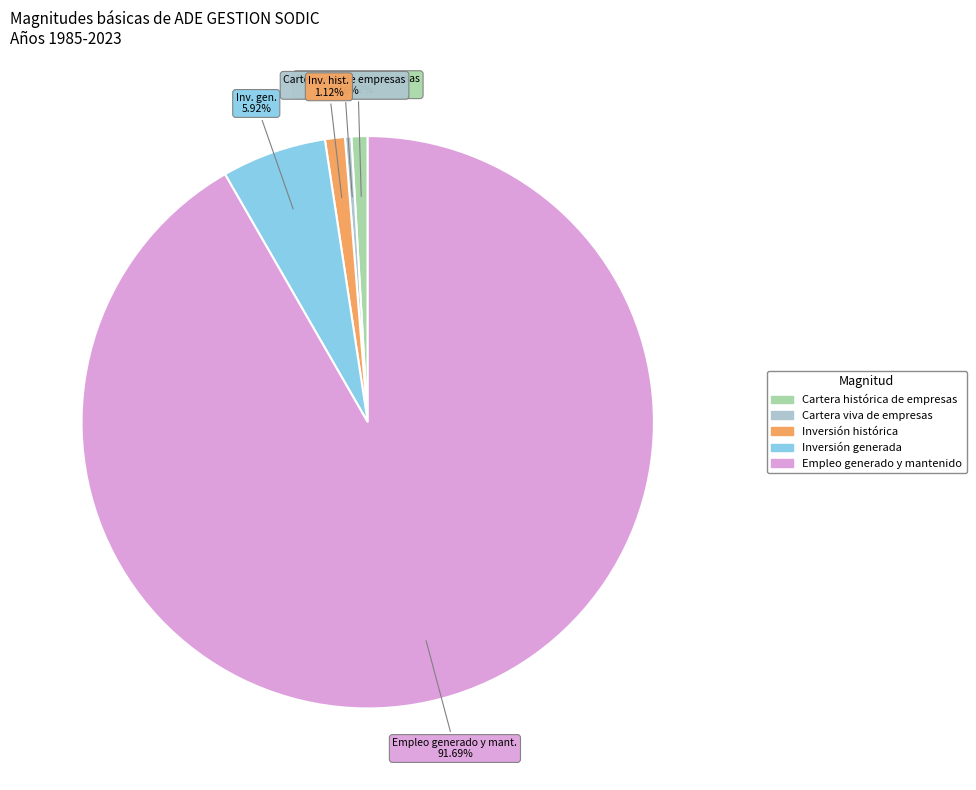

Which has a higher value, Cartera viva de empresas or Empleo generado y mantenido?

Empleo generado y mantenido